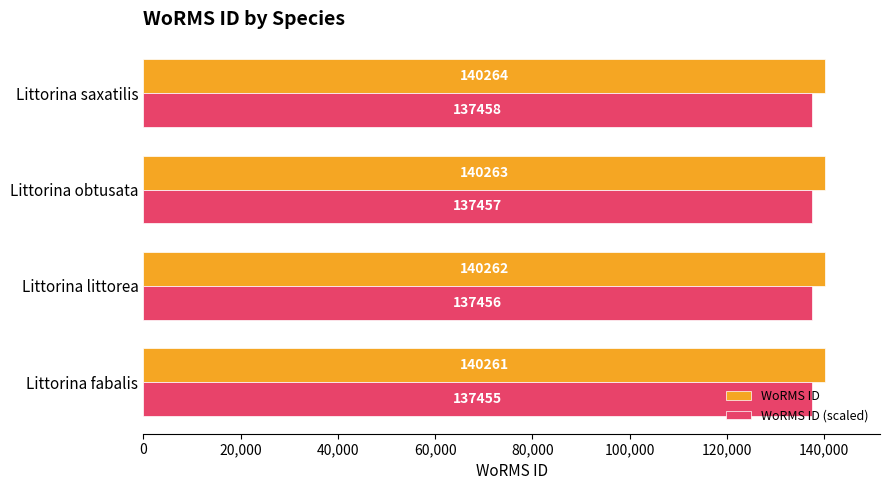

Where is WoRMS ID (scaled) nearest to the value 137457?

Littorina littorea